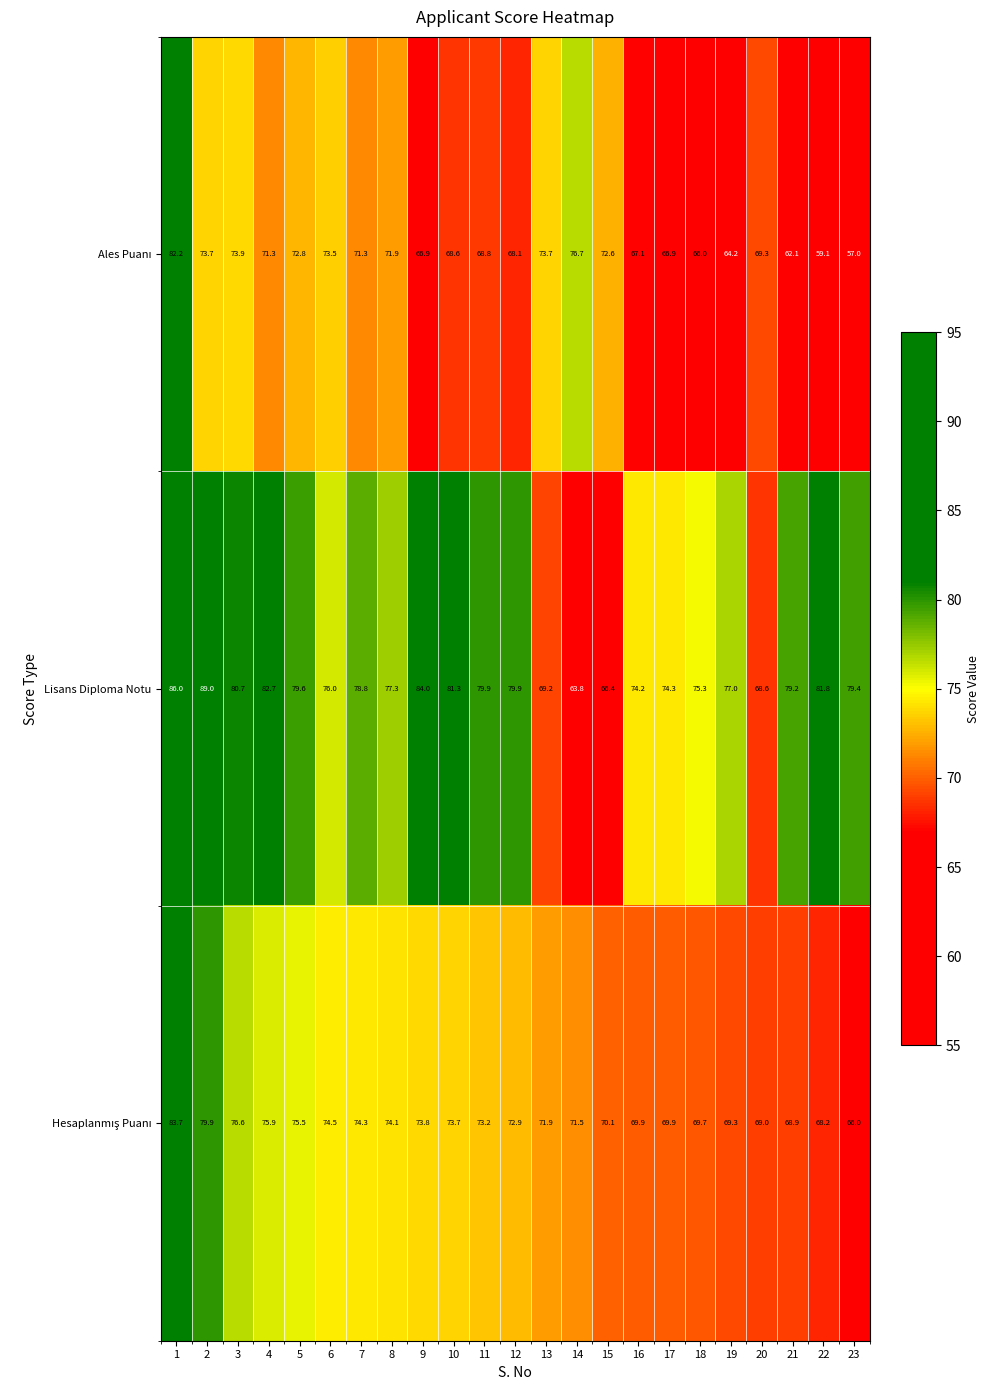

Which series has the largest total across all categories?

Lisans Diploma Notu